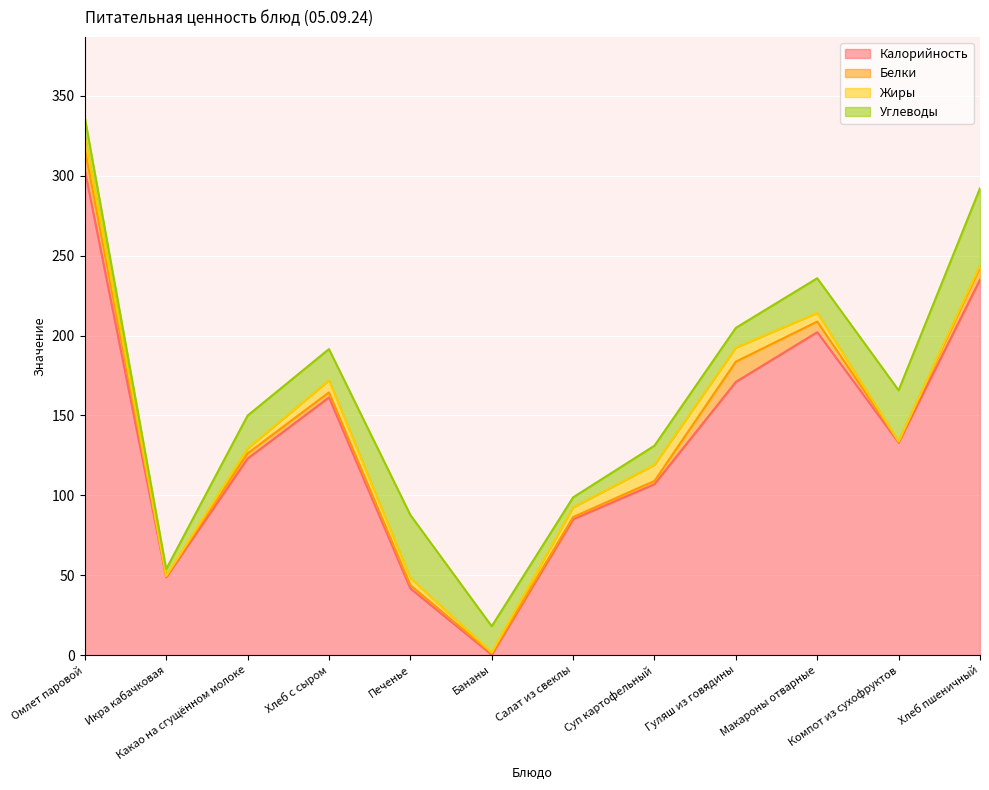

Between Омлет паровой and Икра кабачковая, which is larger?

Омлет паровой